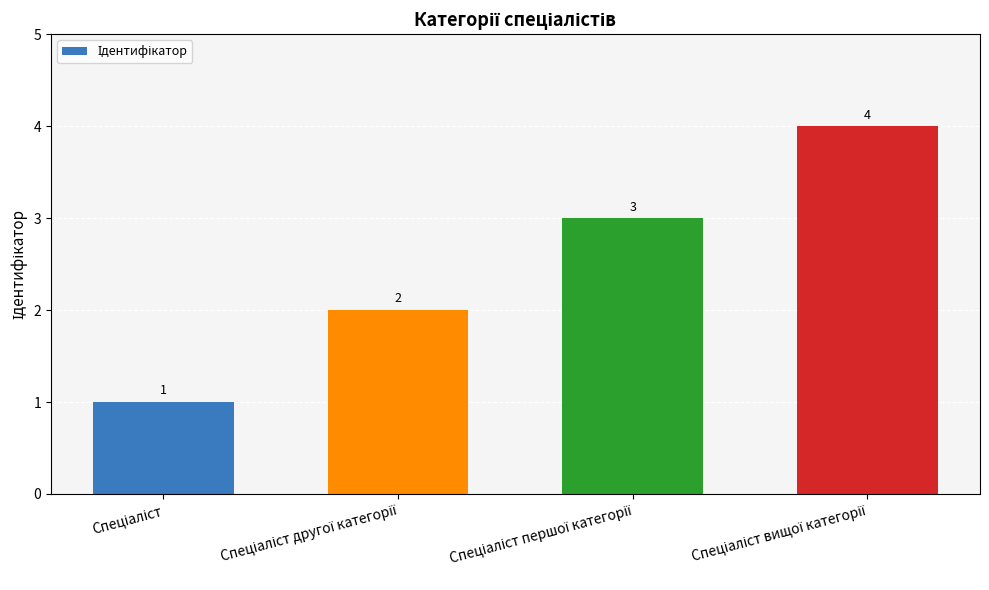

What is the difference between the maximum and minimum values?

3